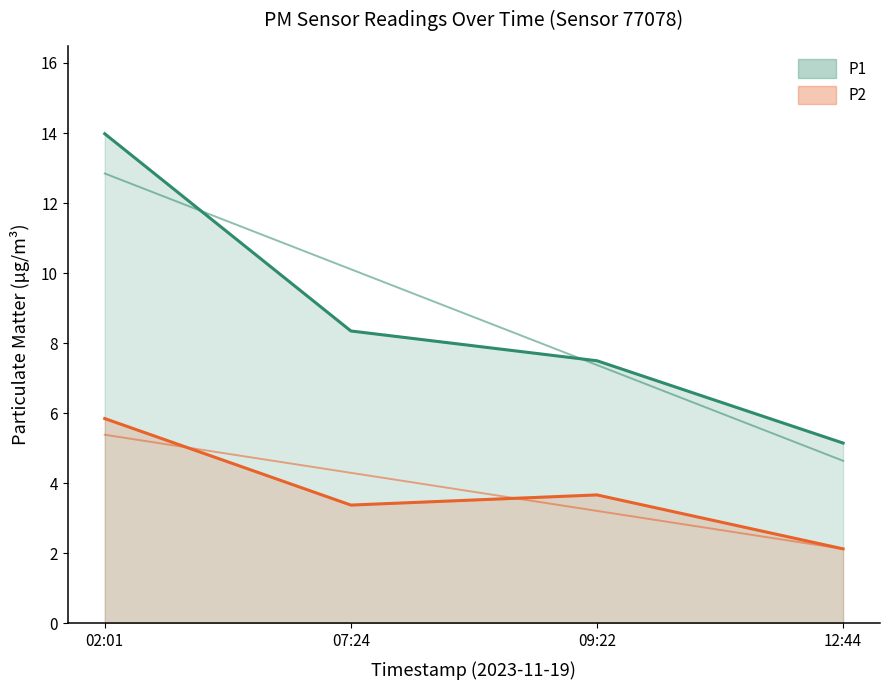

What is the difference between the highest and lowest values at 07:24?

5.0